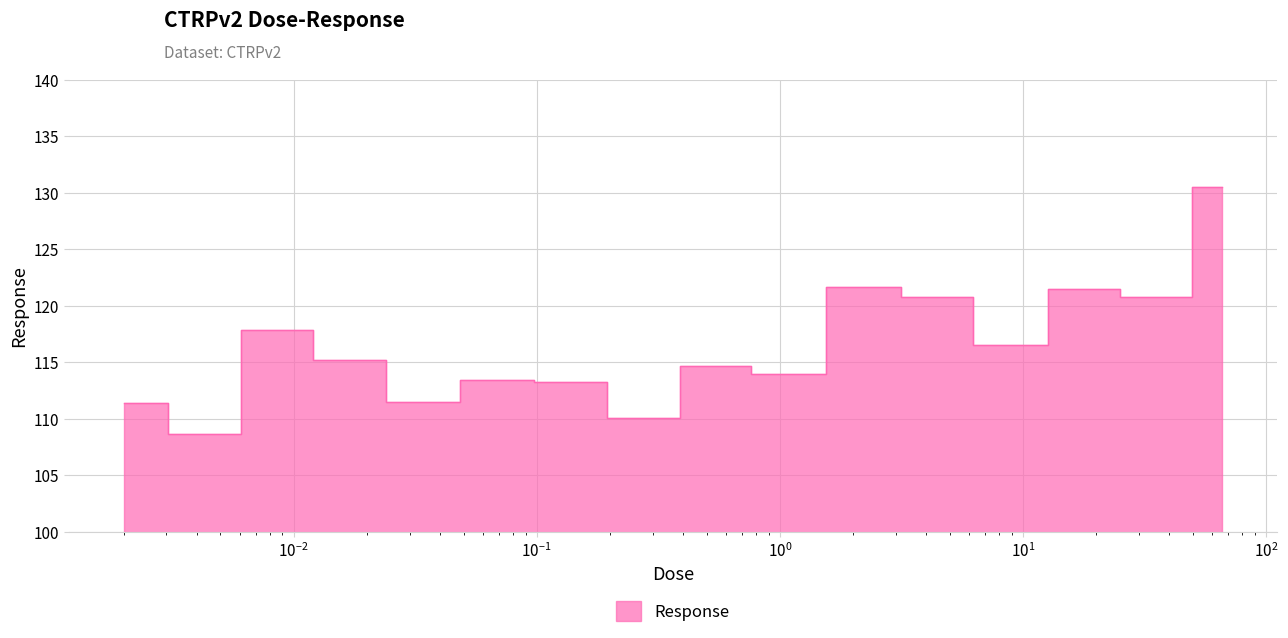

Does the chart have visible grid lines?

Yes